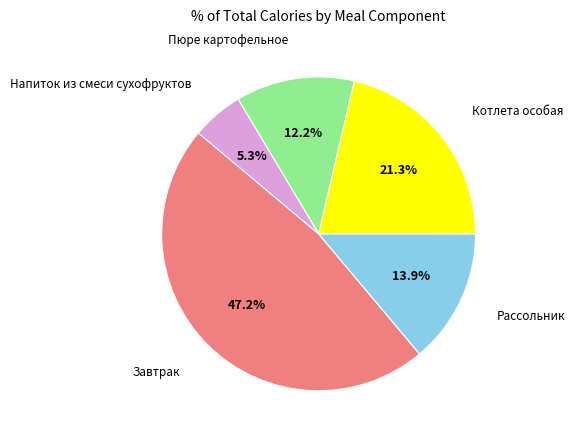

Is there any slice that represents more than half of the pie?

No